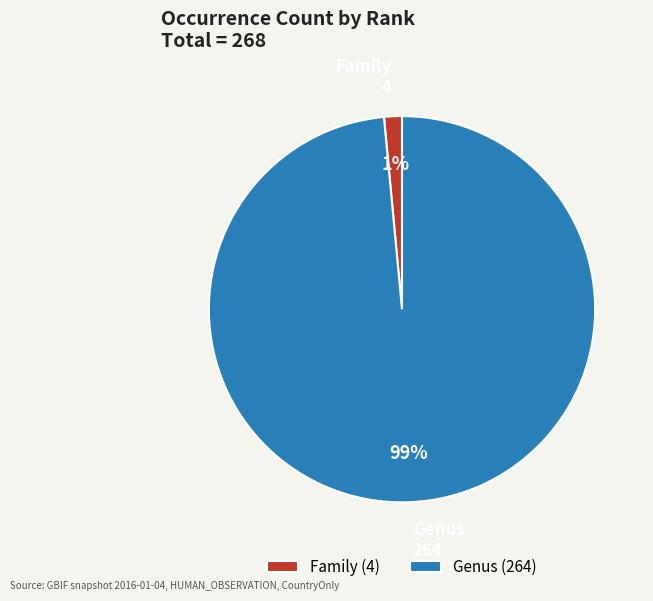

Between Family and Genus, which is larger?

Genus